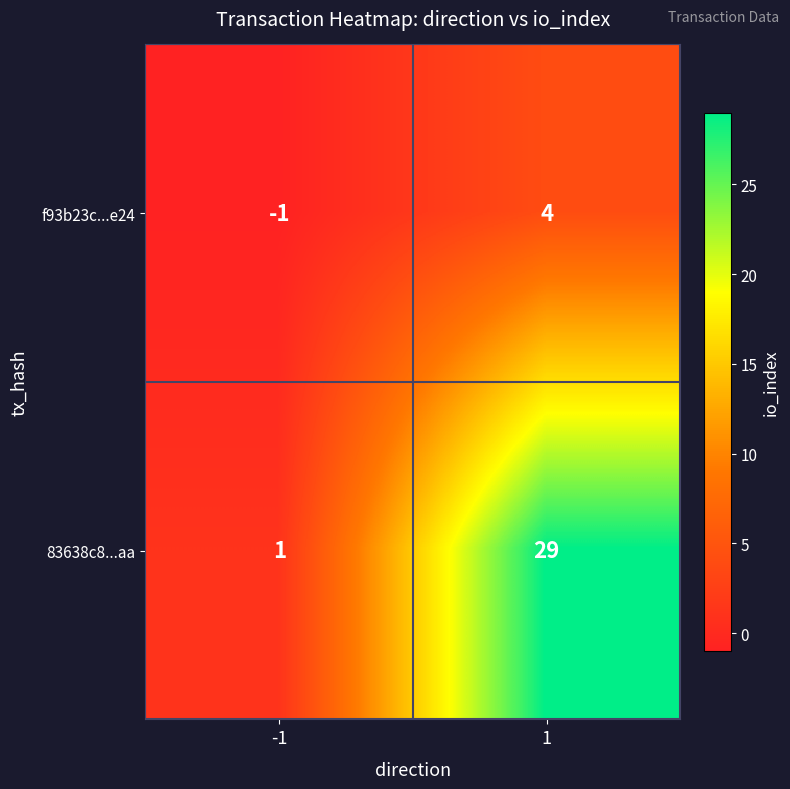

How many distinct data groups are displayed?

2